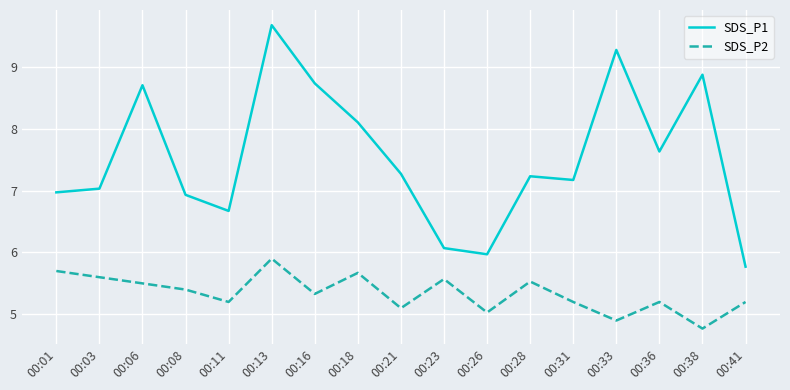

True or false: SDS_P1 and SDS_P2 intersect in this chart.

False